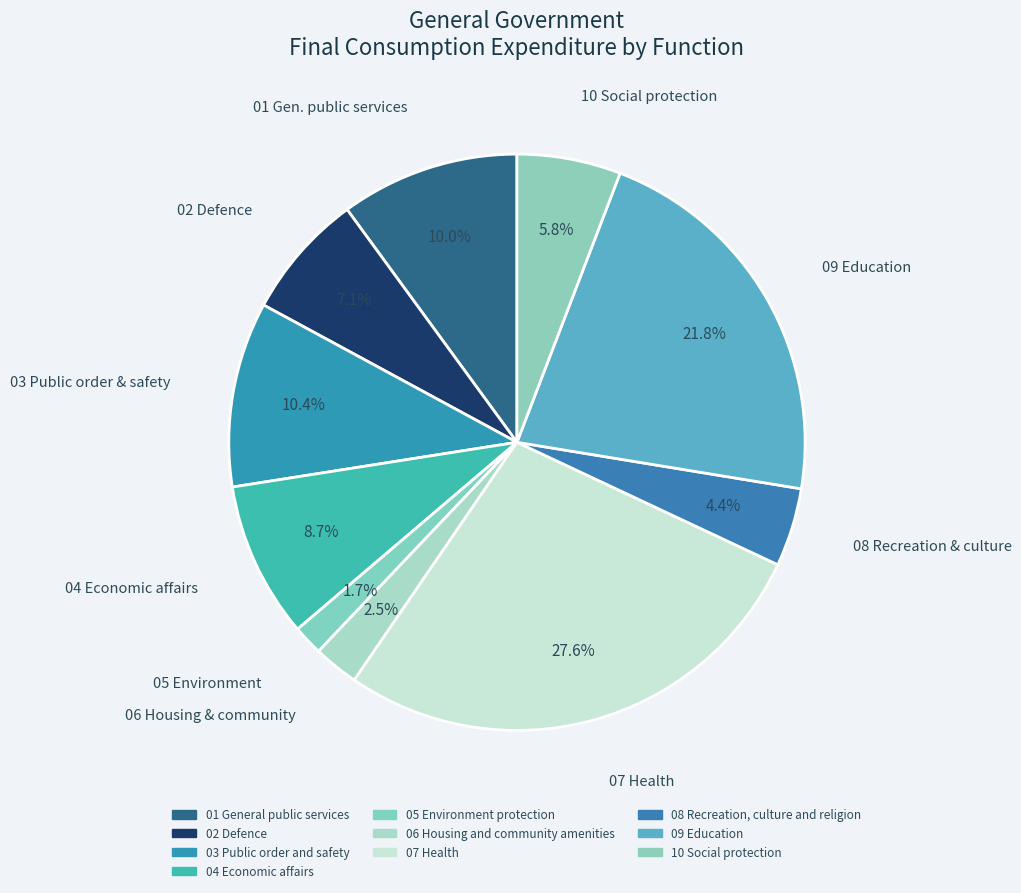

Which slice is the smallest?

05 Environment protection